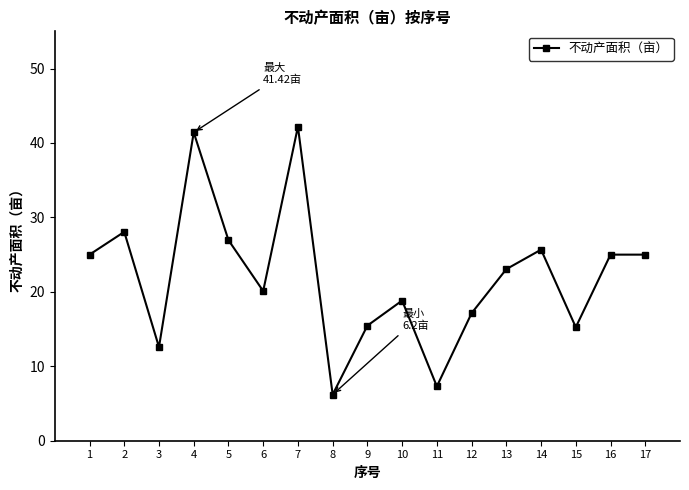

At which category does the data reach its first local valley?

3